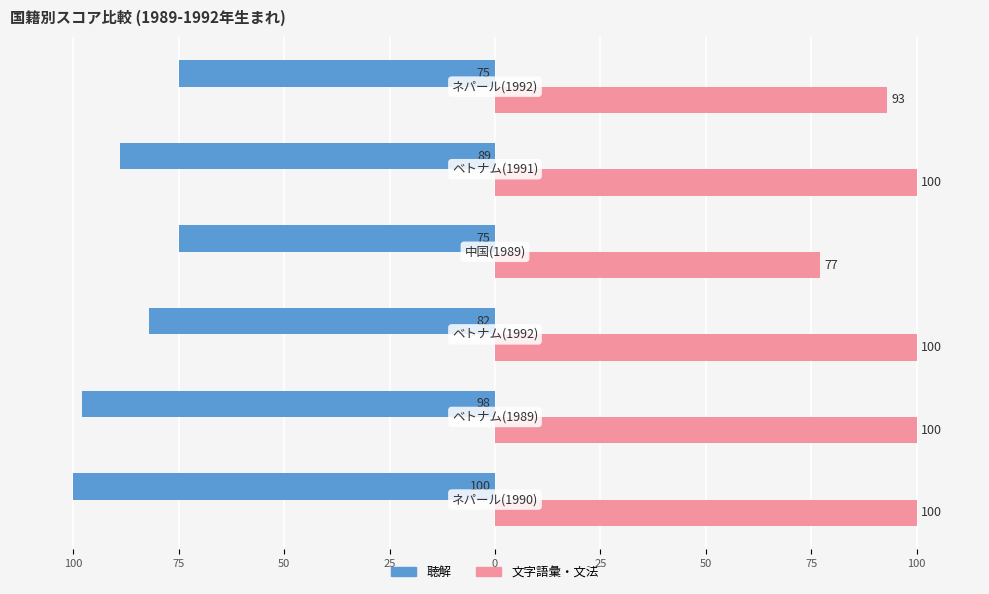

What are all the series names shown in the legend?

聴解, 文字語彙・文法